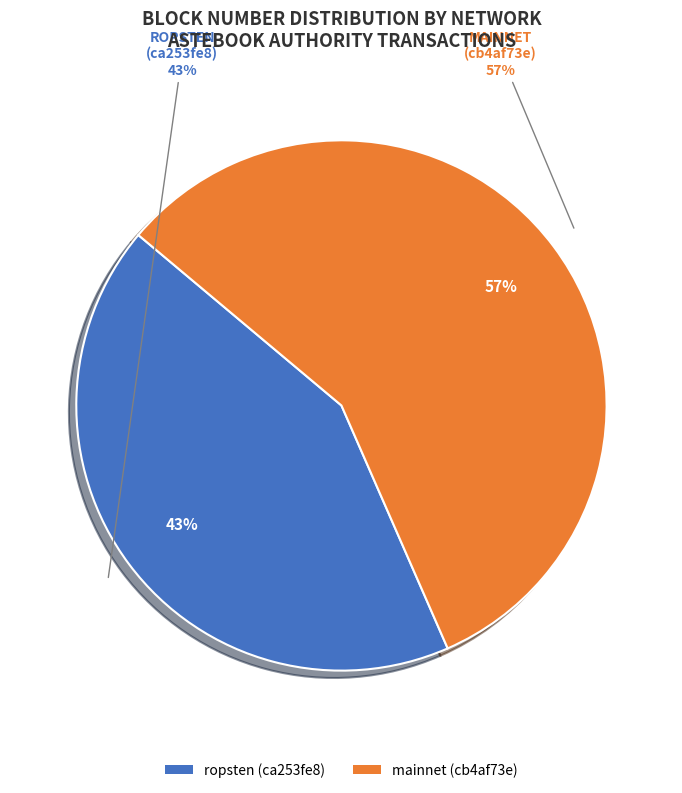

The mainnet (cb4af73e) slice represents 57% of the pie. True or false?

True